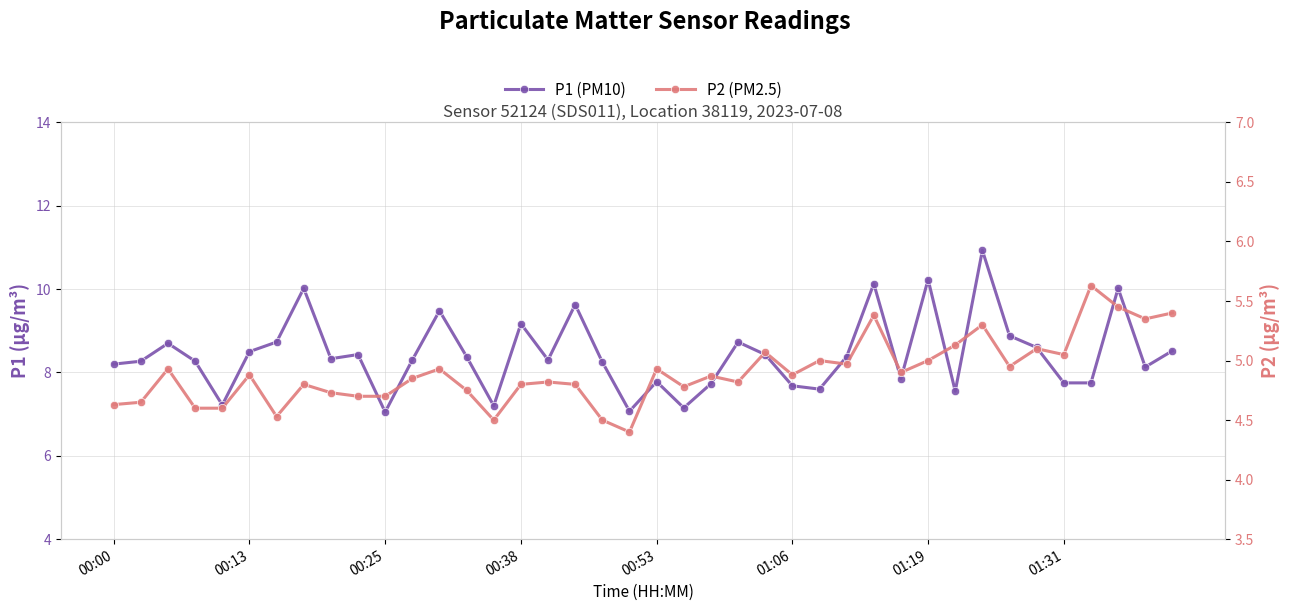

Is it true that P2 (PM2.5) equals 3.2 at 16?

False